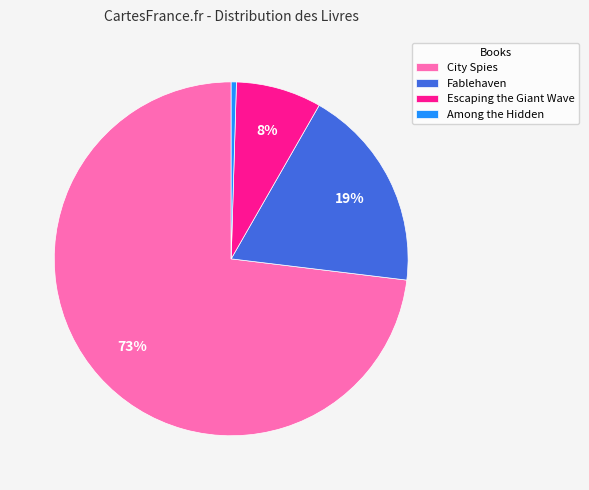

To the nearest percent, what is the difference between the City Spies and Escaping the Giant Wave slice percentages?

65%